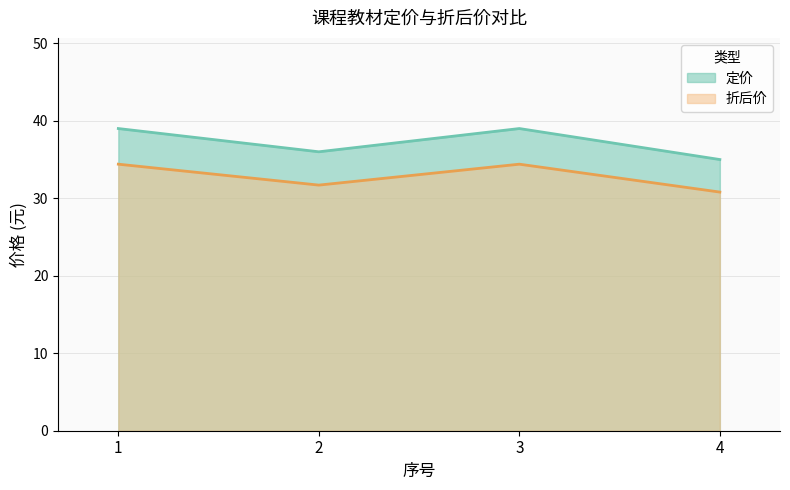

What is the minimum value shown in the chart?

30.8